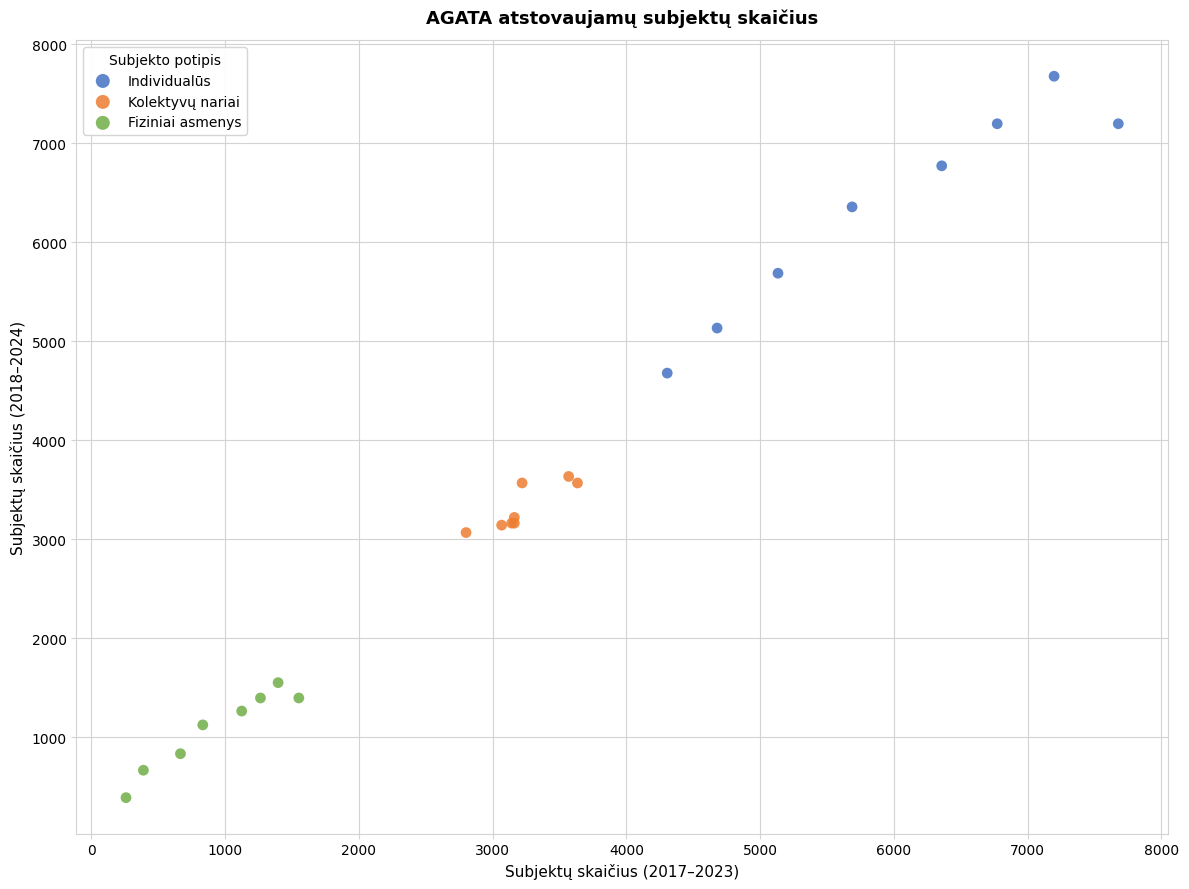

Which series contains the lowest Y value?

Fiziniai asmenys